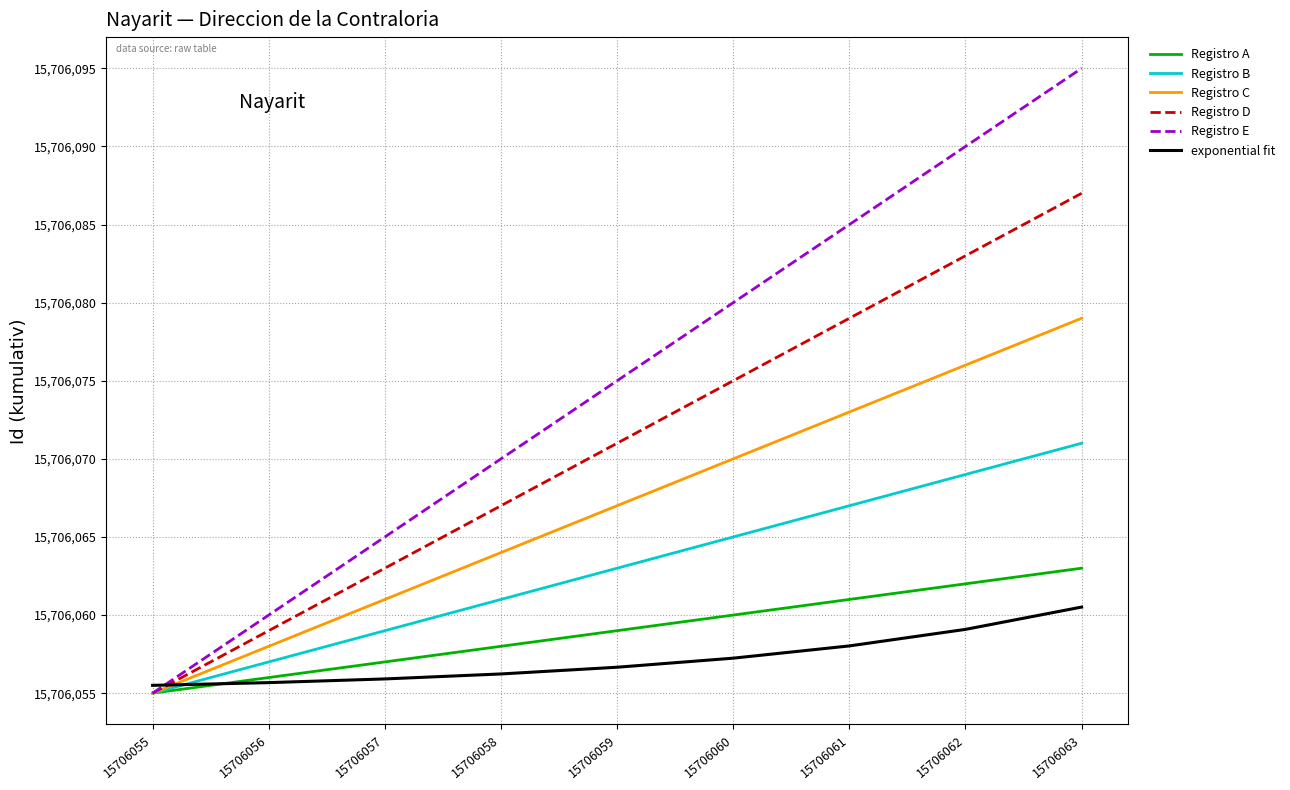

Rank the categories by Registro A value from highest to lowest.

15706063, 15706062, 15706061, 15706060, 15706059, 15706058, 15706057, 15706056, 15706055